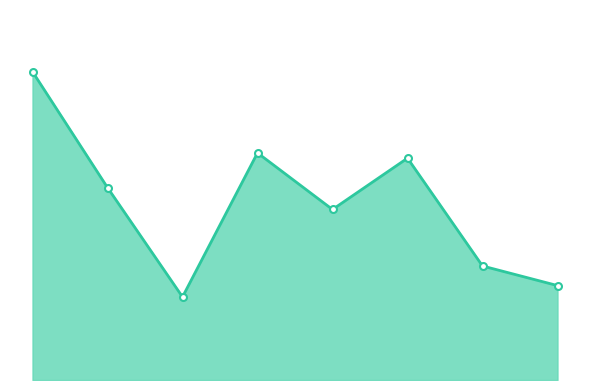

Does the chart have visible grid lines?

No